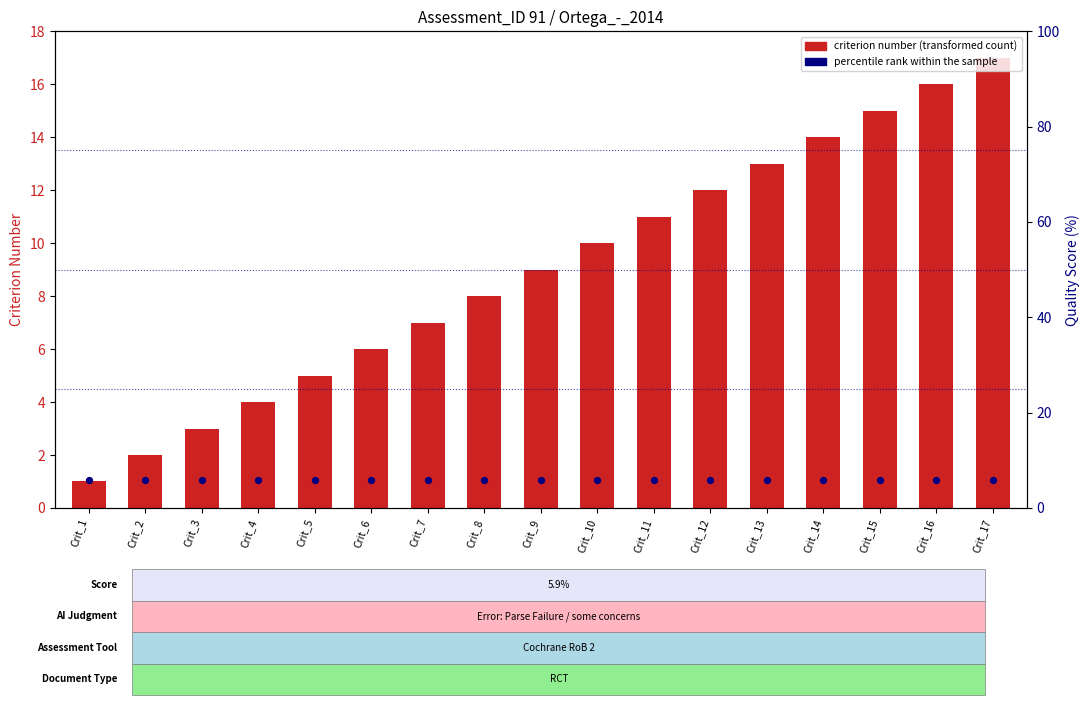

At which category is the sum across all series the highest?

Crit_17